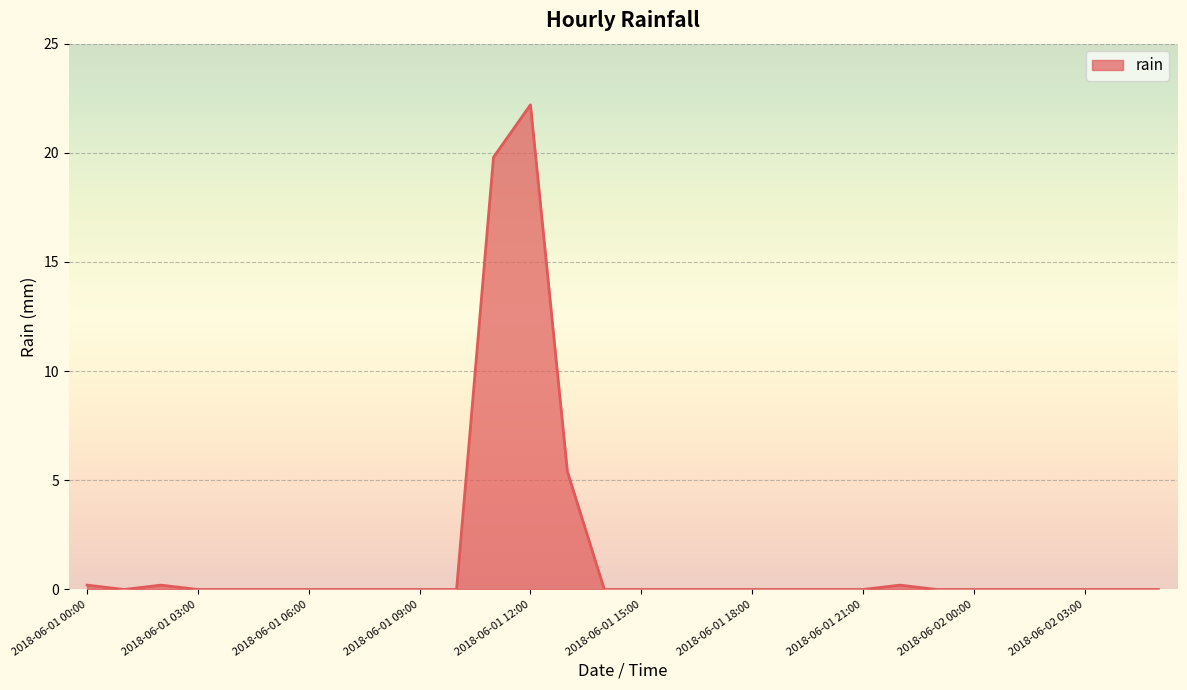

What is the greatest value displayed?

22.2